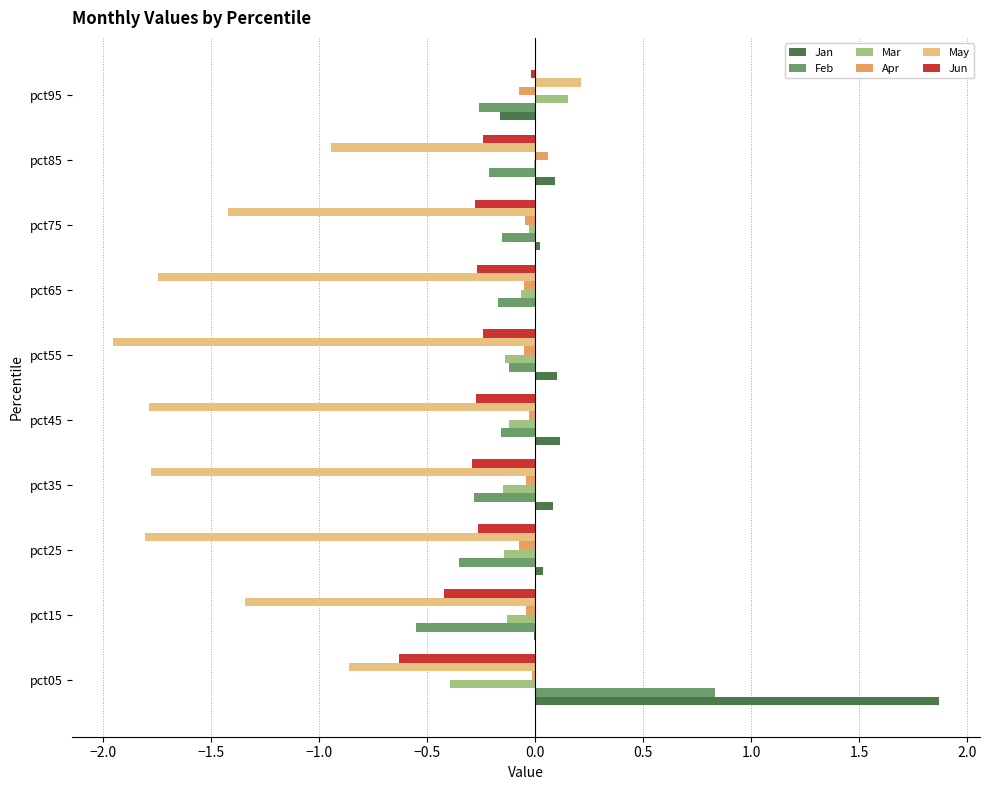

At which category is the sum across all series the highest?

pct05